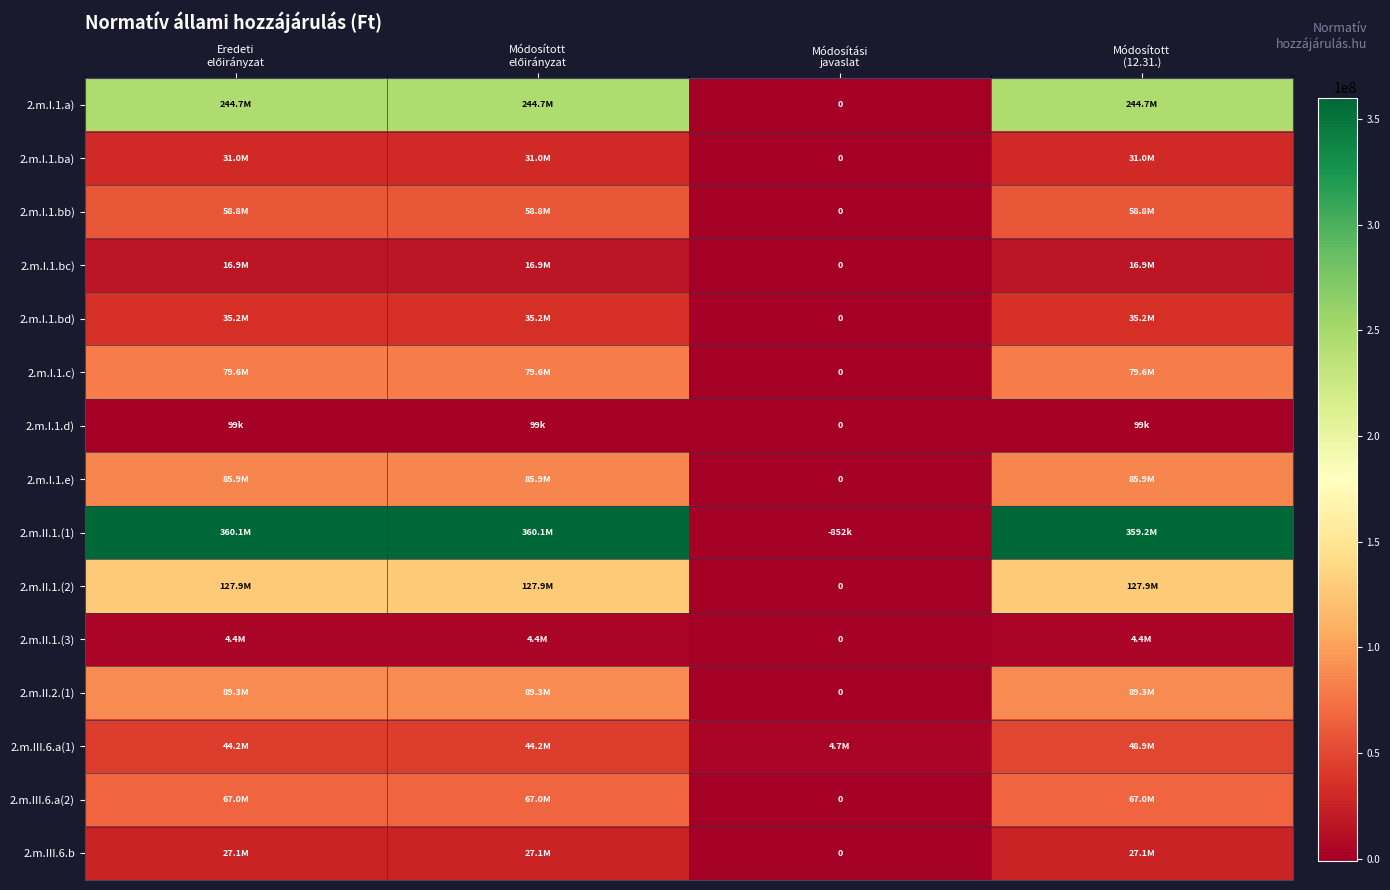

Is the value of 2.m.II.1.(3) at Eredeti előirányzat greater than the value of 2.m.I.1.a) at Módosított (12.31.)?

No